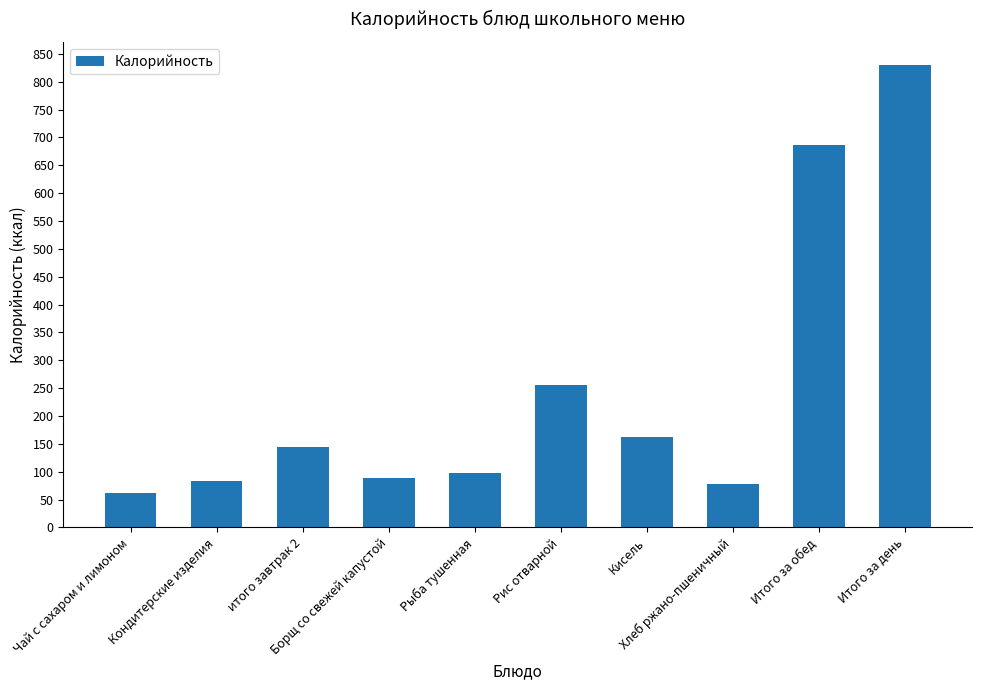

What is the change in value from Рис отварной to Хлеб ржано-пшеничный?

-178.1